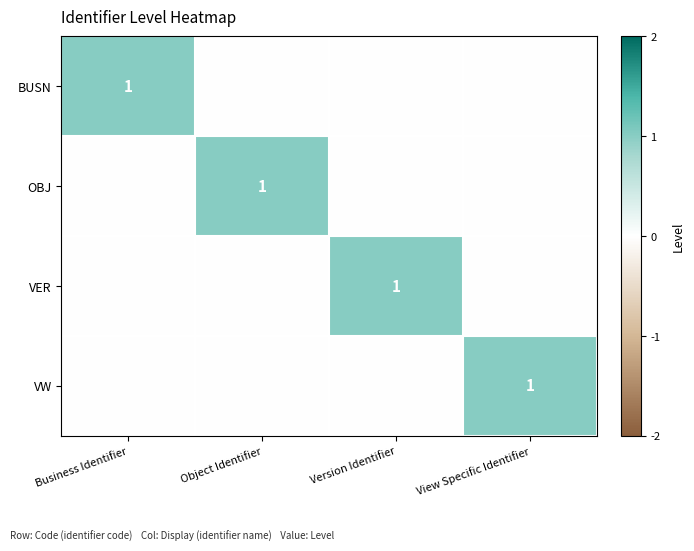

True or false: VER has a value of 0 at Version Identifier.

False